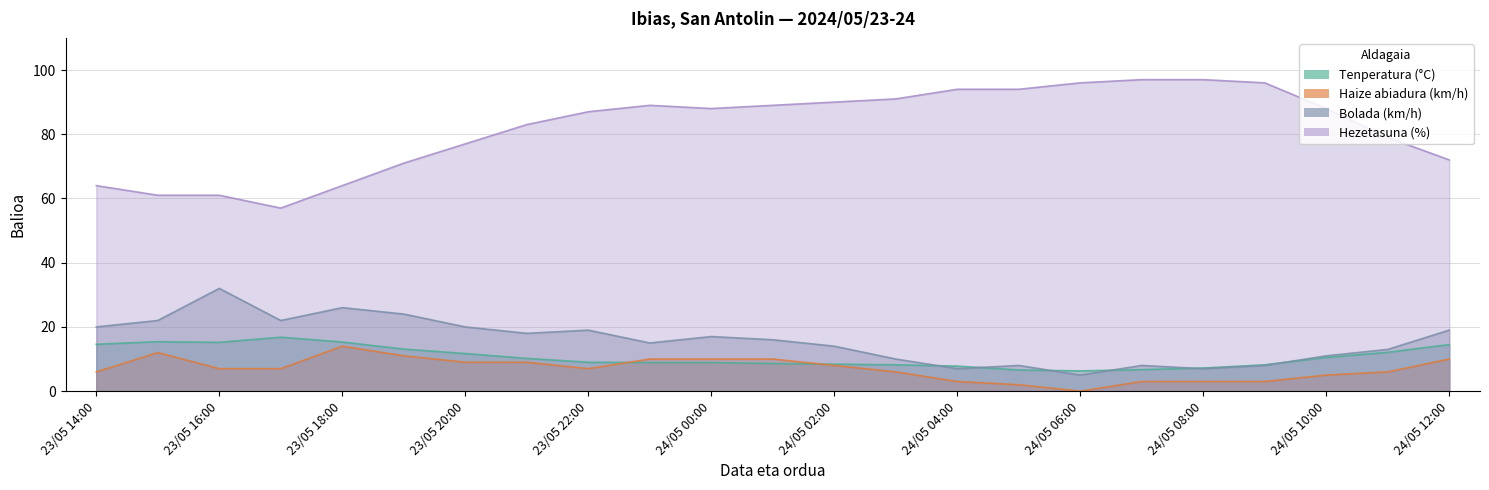

The value of Bolada (km/h) at 23/05 15:00 is 10.4. True or false?

False